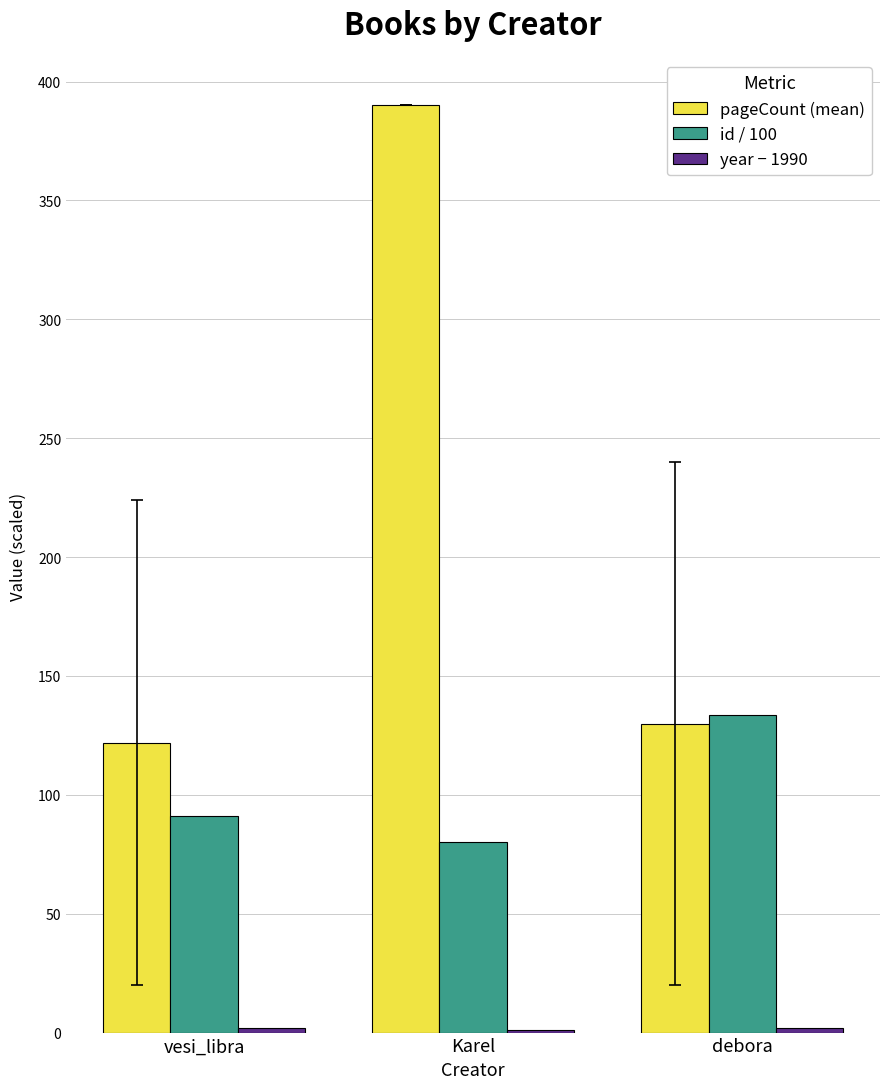

True or false: id / 100 has a value of 125.9 at Karel.

False